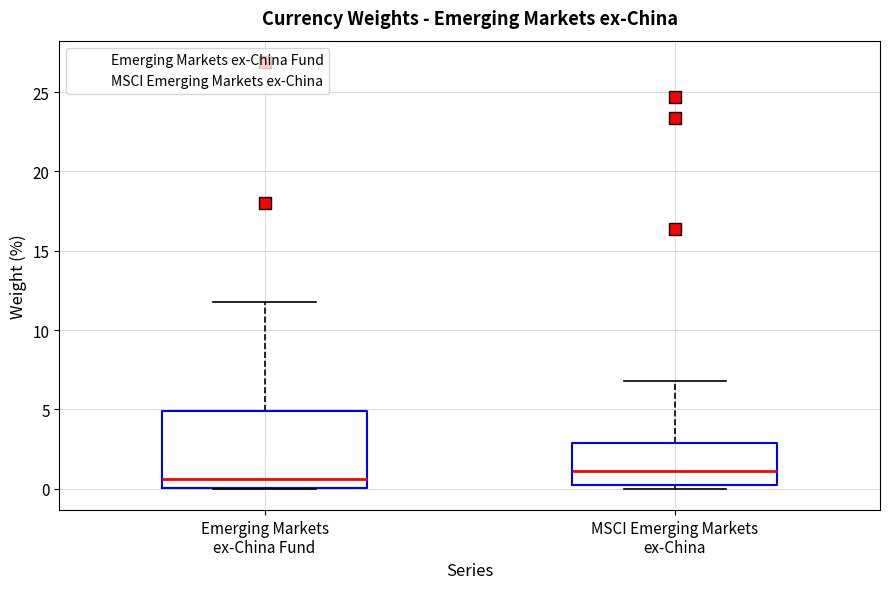

Which box is the tallest, from its lower edge to its upper edge?

Emerging Markets ex-China Fund